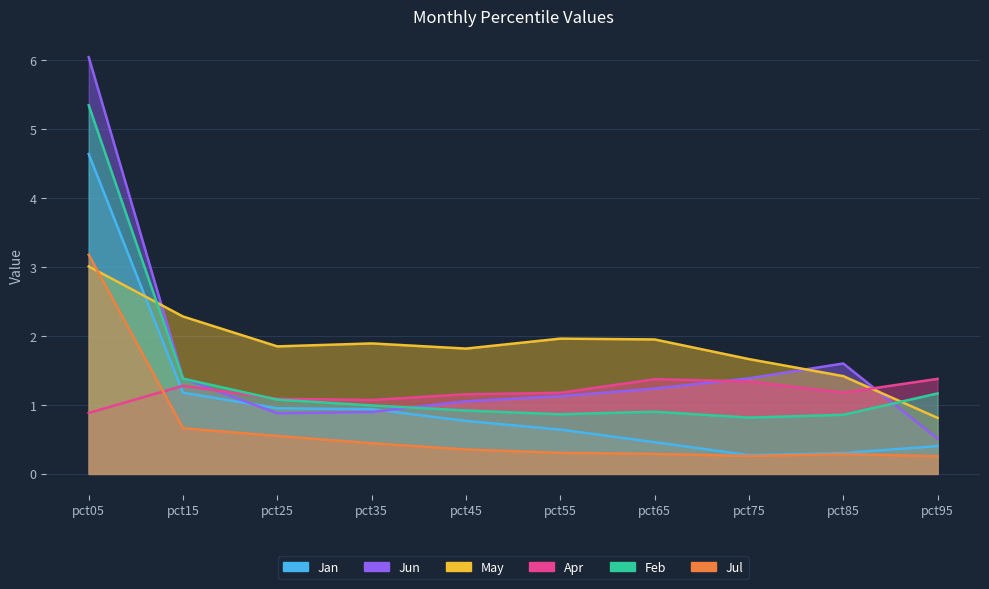

What is the difference between the Jun values at pct95 and pct15?

0.9